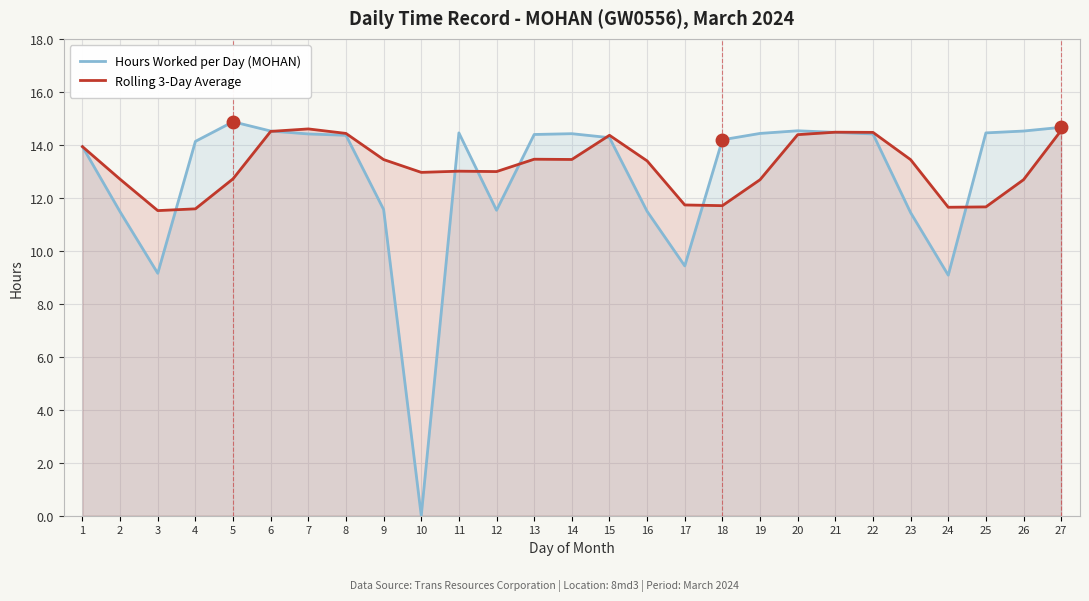

At which label does Hours Worked per Day (MOHAN) reach its peak?

5